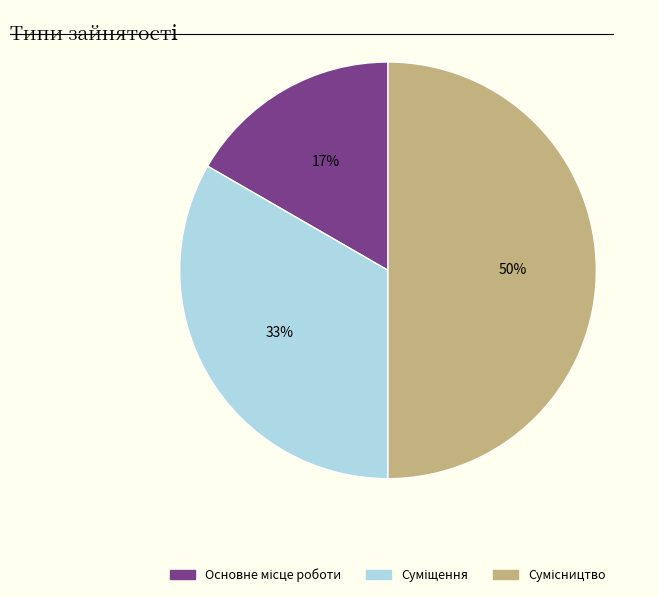

To the nearest percent, what is the average slice percentage?

33%